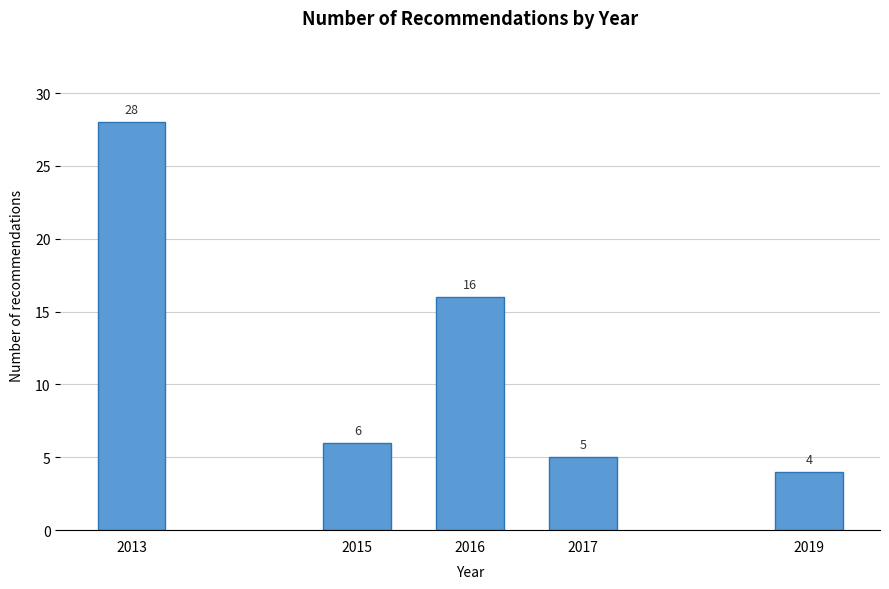

Reading right to left, extract all data points from this chart.

2019=4	2017=5	2016=16	2015=6	2013=28